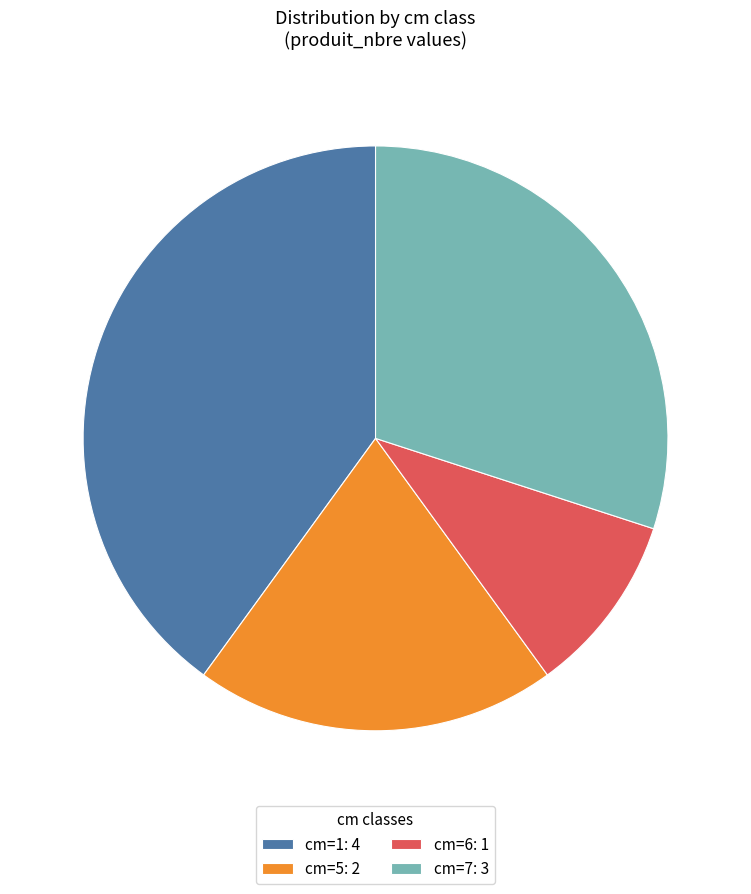

Which slice is the largest?

cm=1: 4